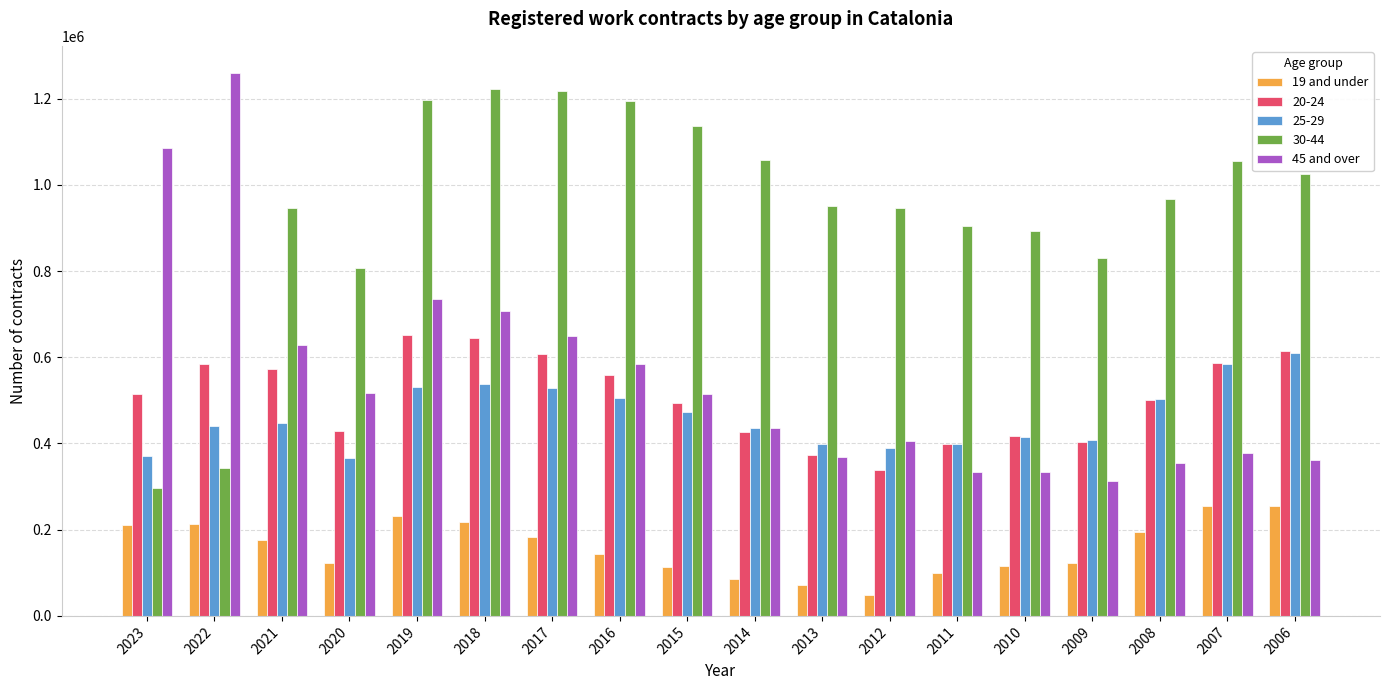

How many groups of bars are there?

18